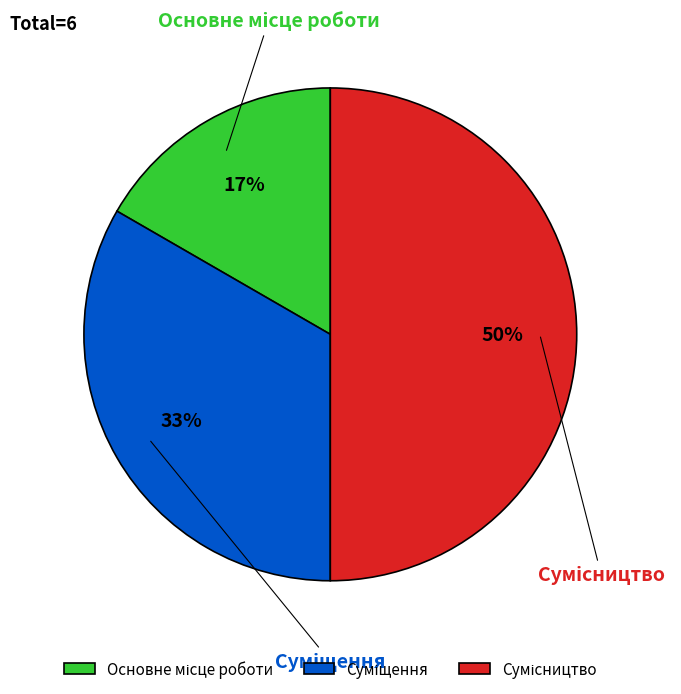

To the nearest percent, what is the average slice percentage?

33%